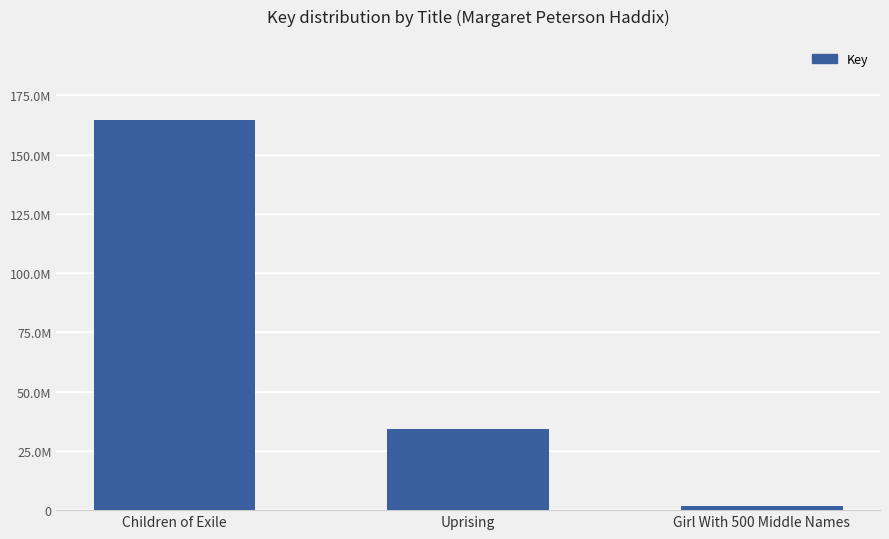

Are the bars horizontal?

No